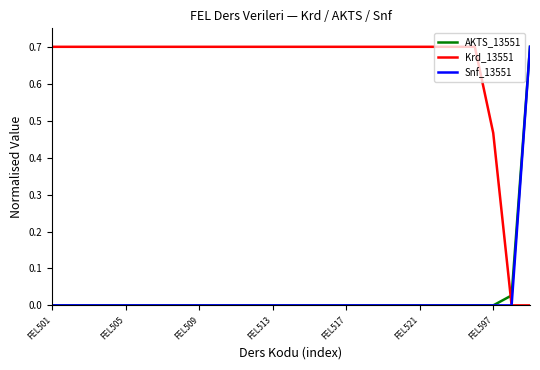

After their last crossing, which series has the higher values: AKTS_13551 or Krd_13551?

AKTS_13551